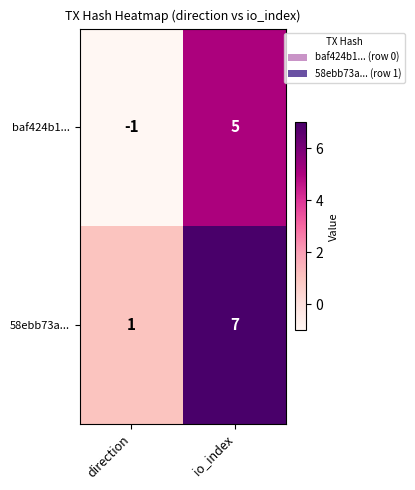

Which series has the largest total across all categories?

58ebb73a...